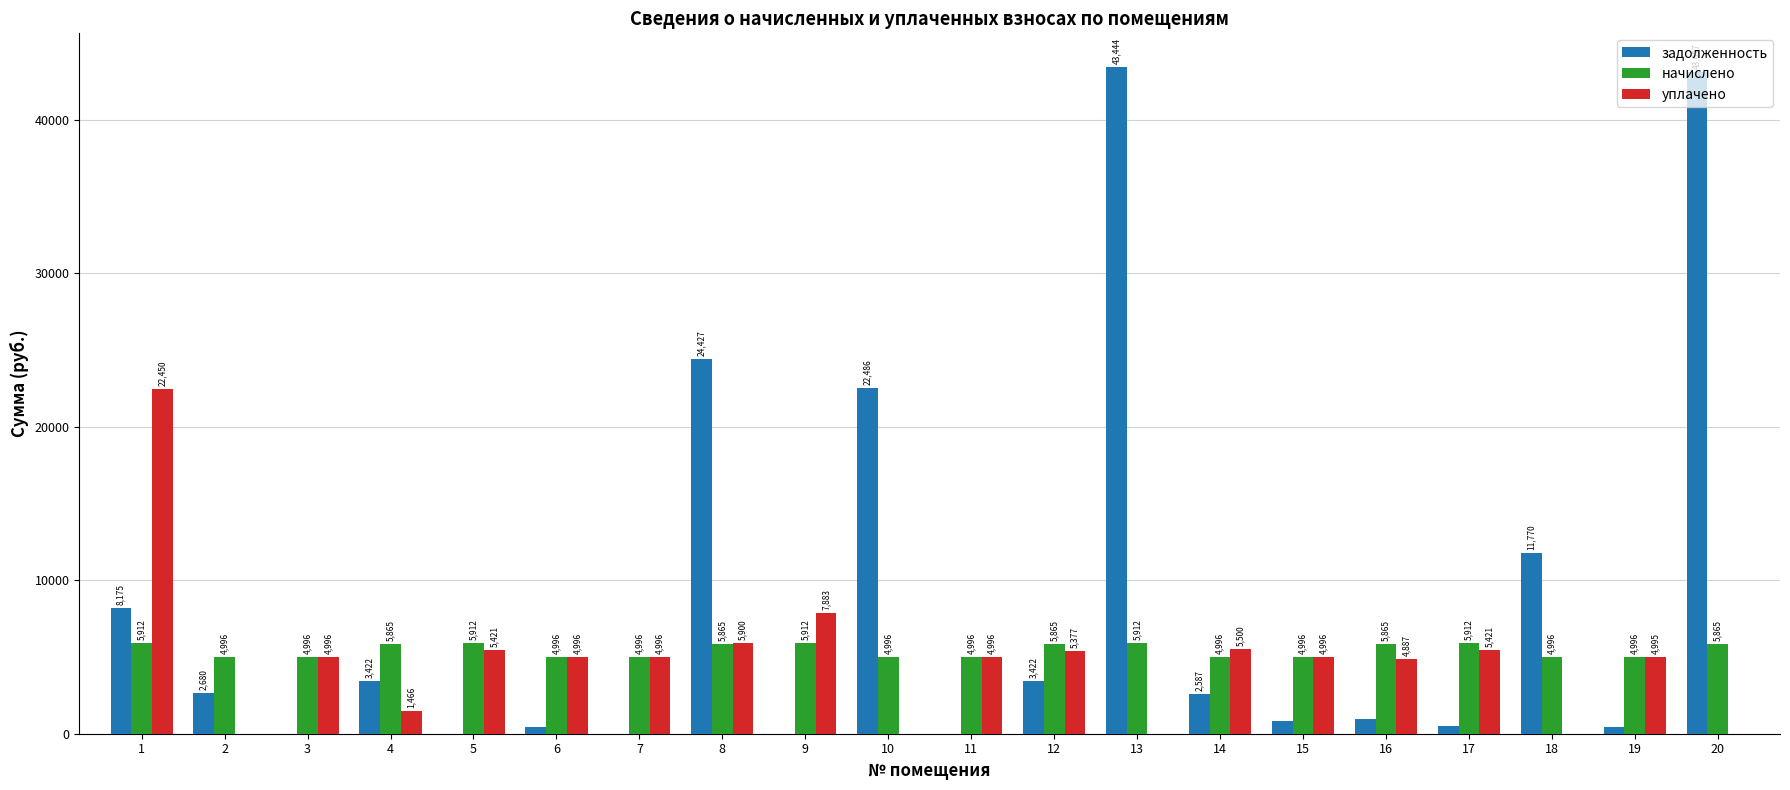

The начислено series shows 4995.8 at 14. True or false?

True